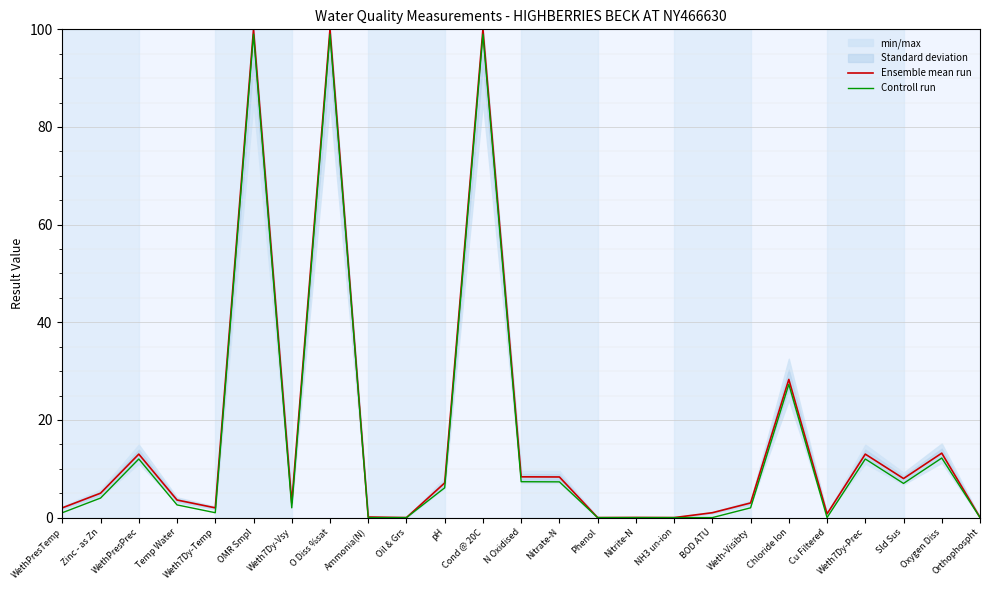

Rank the categories by Controll run value from highest to lowest.

OMR Smpl, O Diss %sat, Cond @ 20C, Chloride Ion, Oxygen Diss, WethPresPrec, Weth7Dy-Prec, N Oxidised, Nitrate-N, Sld Sus, pH, Zinc - as Zn, Temp Water, Weth7Dy-Vsy, Weth-Visibty, WethPresTemp, Weth7Dy-Temp, Ammonia(N), Oil & Grs, Phenol, Nitrite-N, NH3 un-ion, BOD ATU, Cu Filtered, Orthophospht